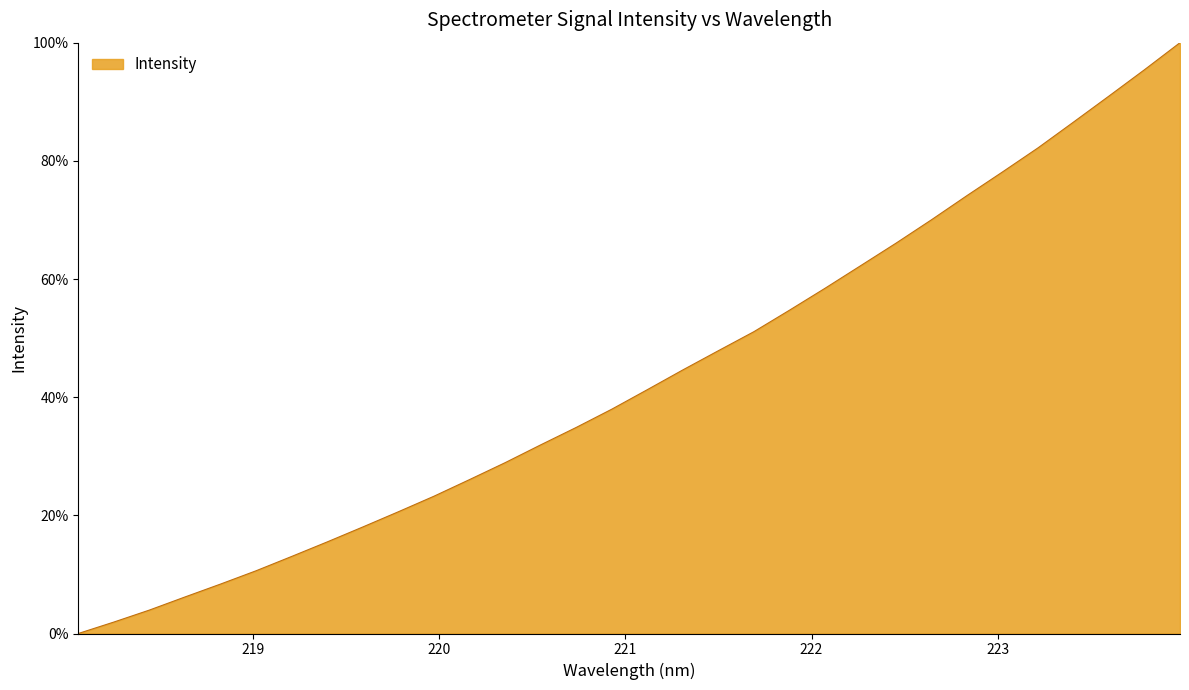

What is the greatest value displayed?

100.0